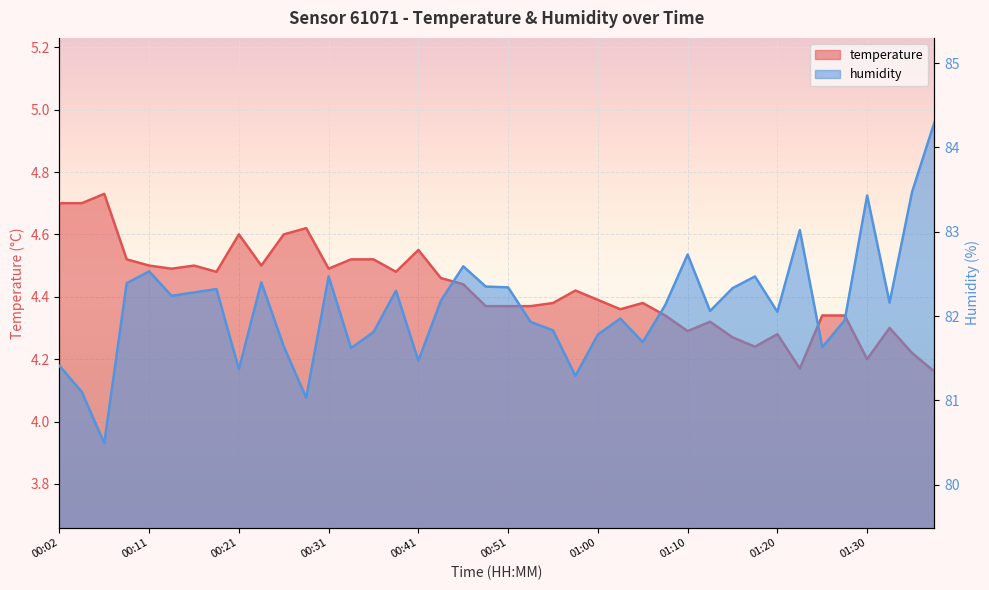

What is the difference between the maximum and minimum values in the temperature series?

0.6